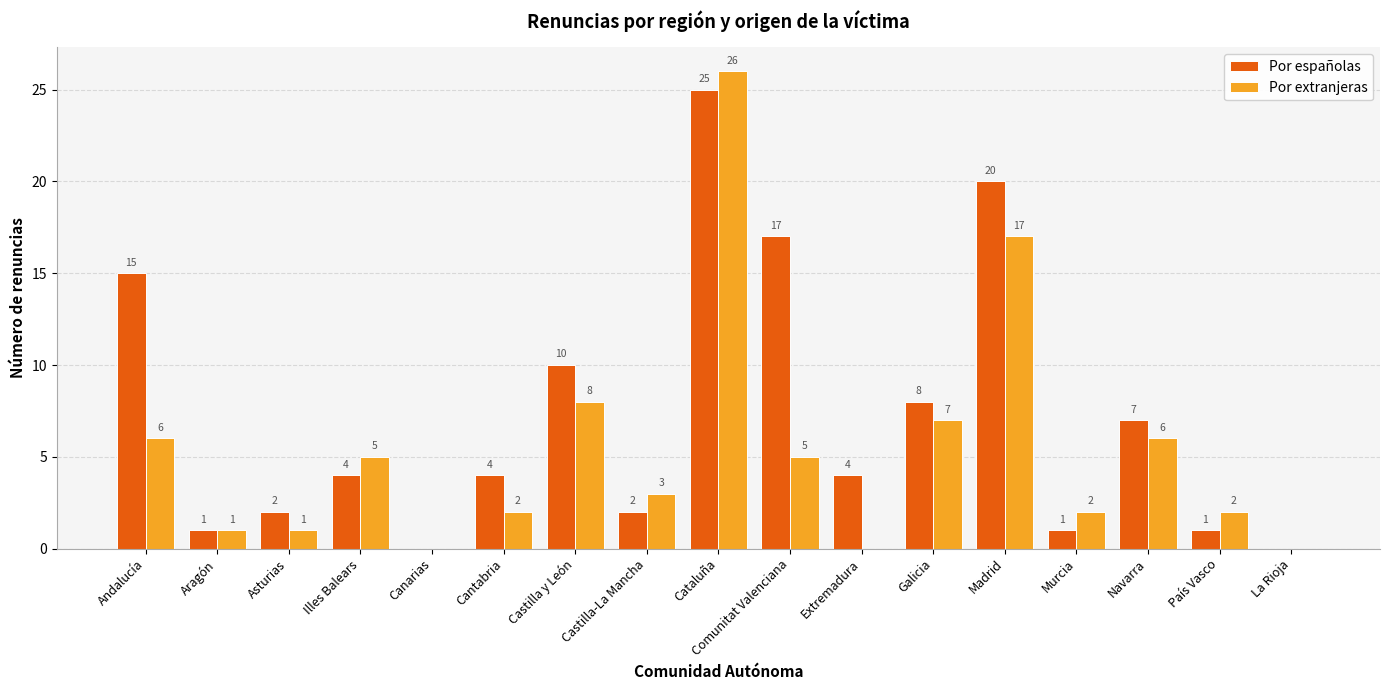

Which series has the largest total across all categories?

Por españolas